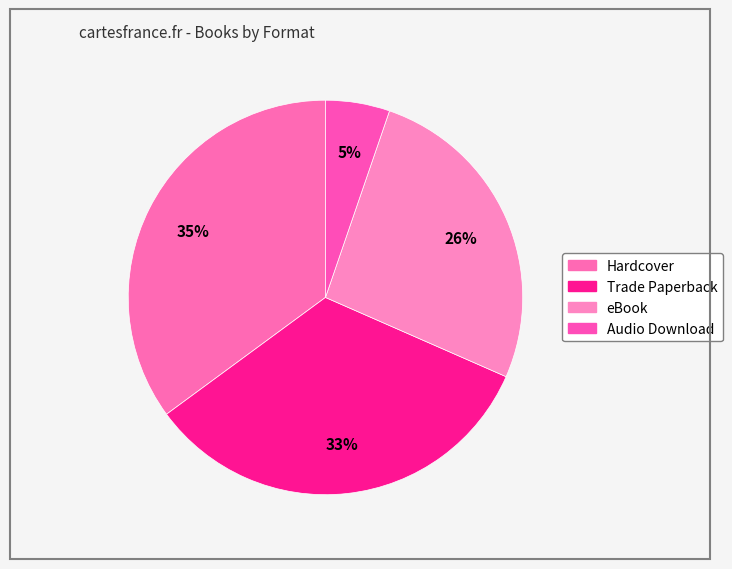

How many segments does this pie chart have?

4